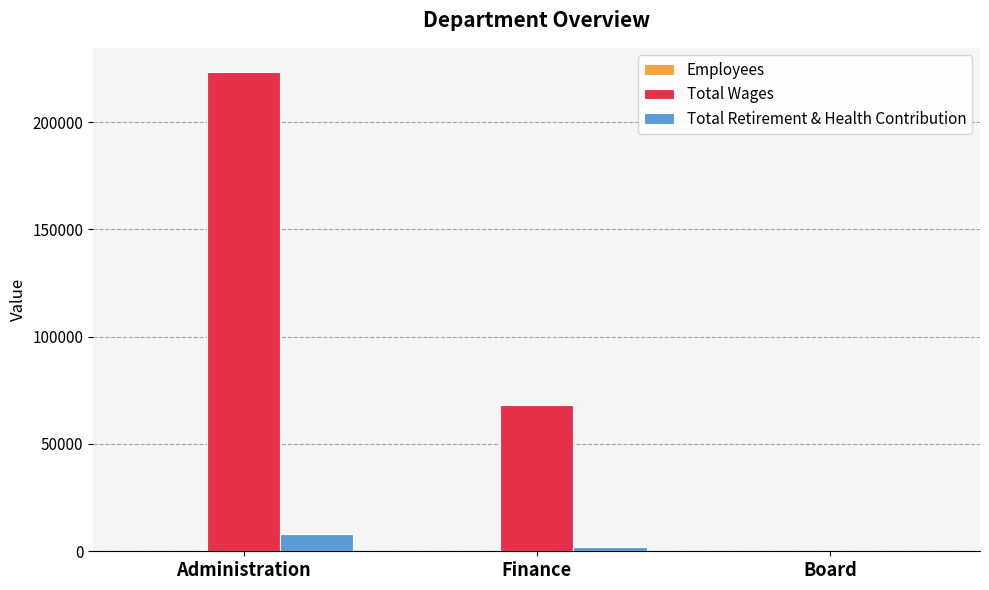

Which series changed the most between Administration and Finance?

Total Wages